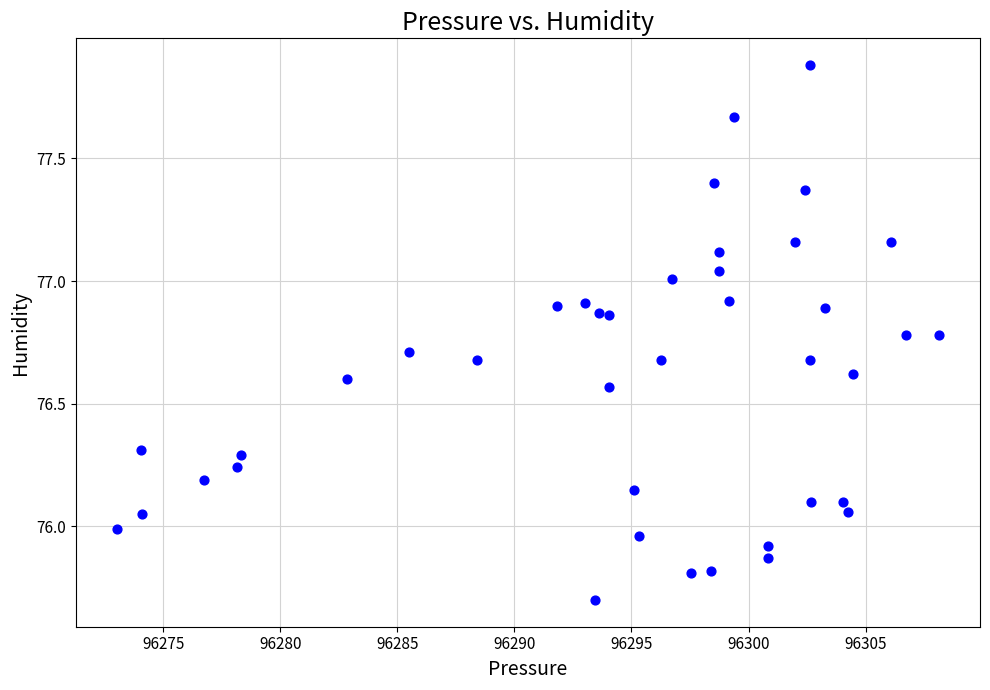

What is the range of X values (max minus min)?

35.1